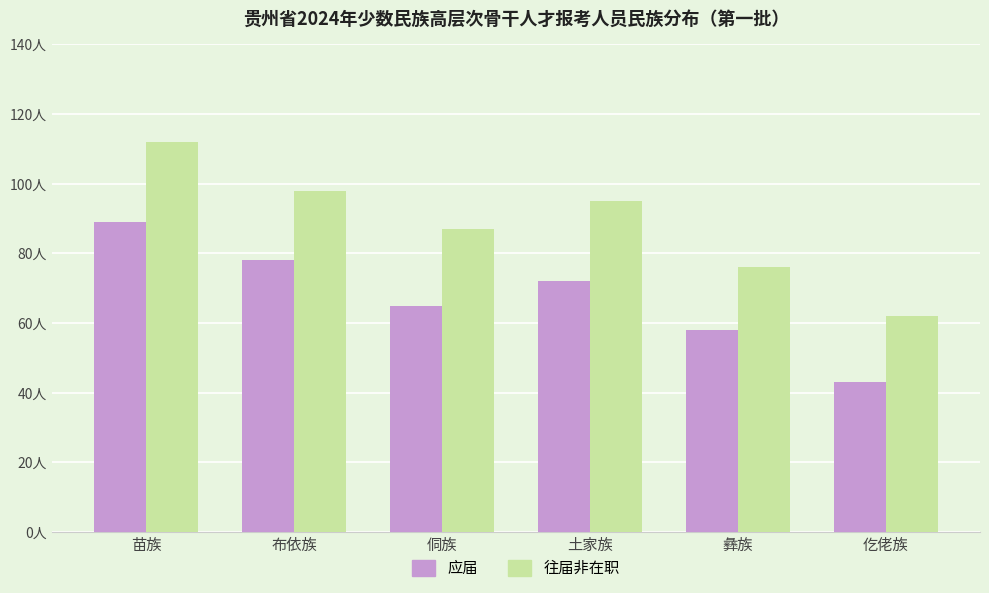

What is the difference between the second highest and minimum values in the 应届 series?

35